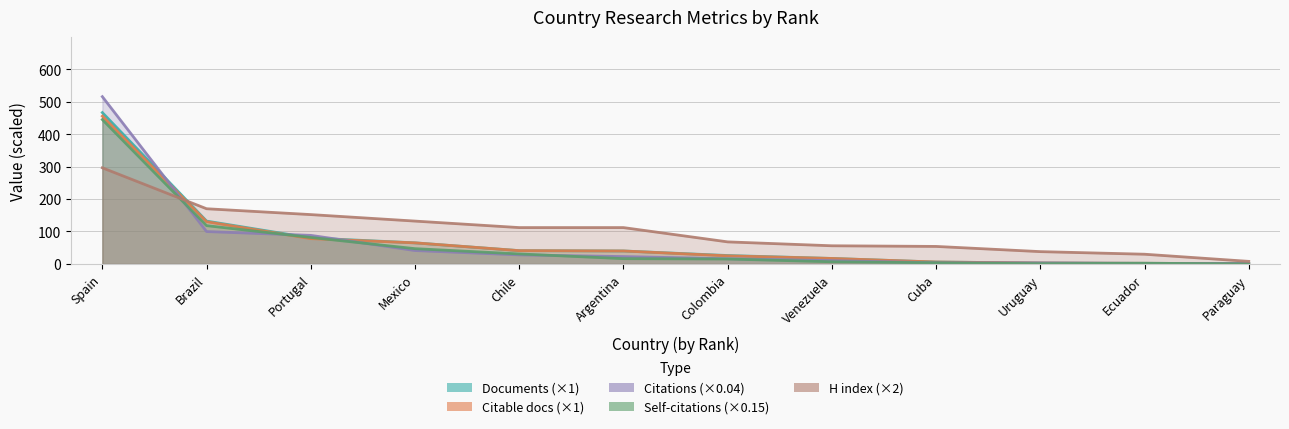

How many series are shown in this chart?

5